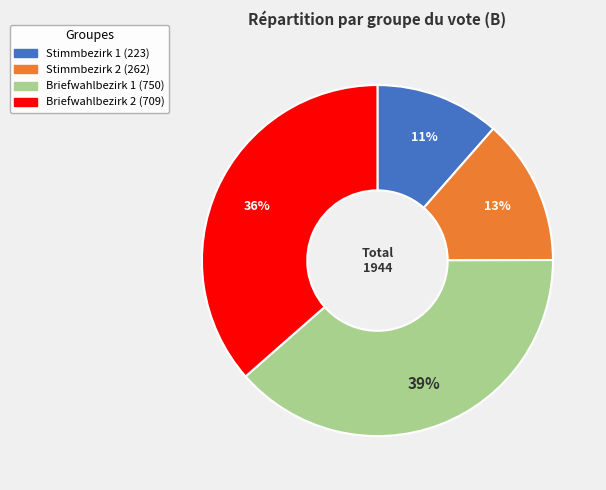

To the nearest percent, what portion does Briefwahlbezirk 1 represent?

39%